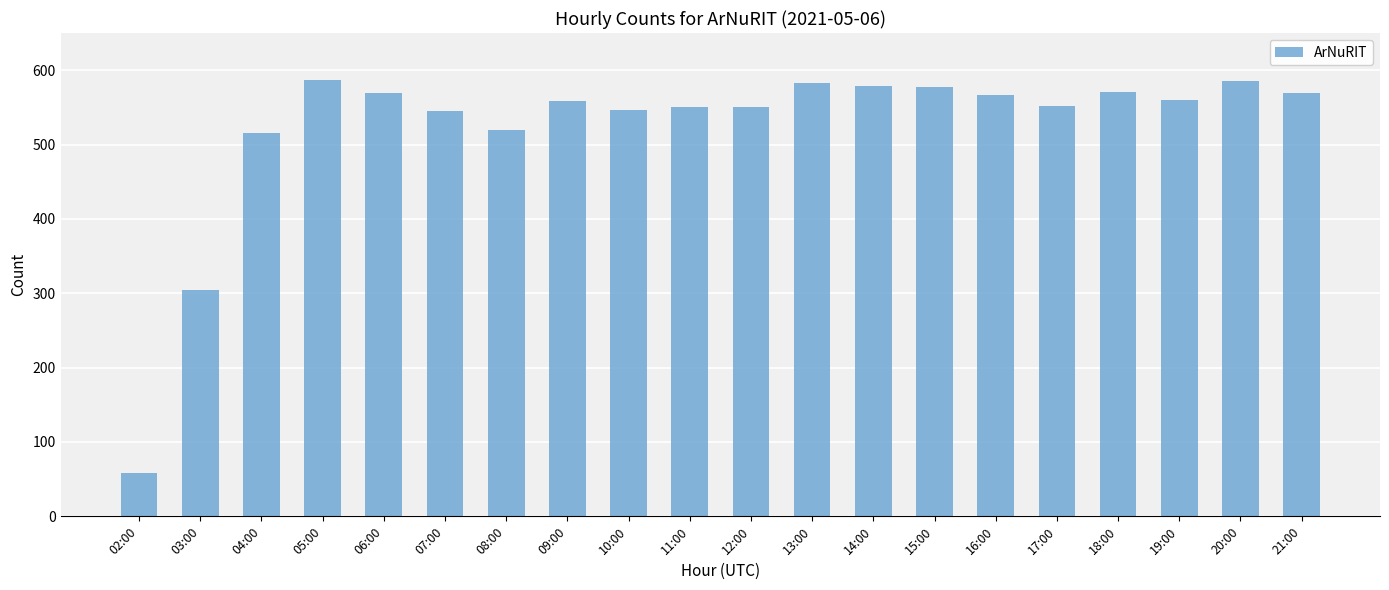

Are the bars horizontal?

No